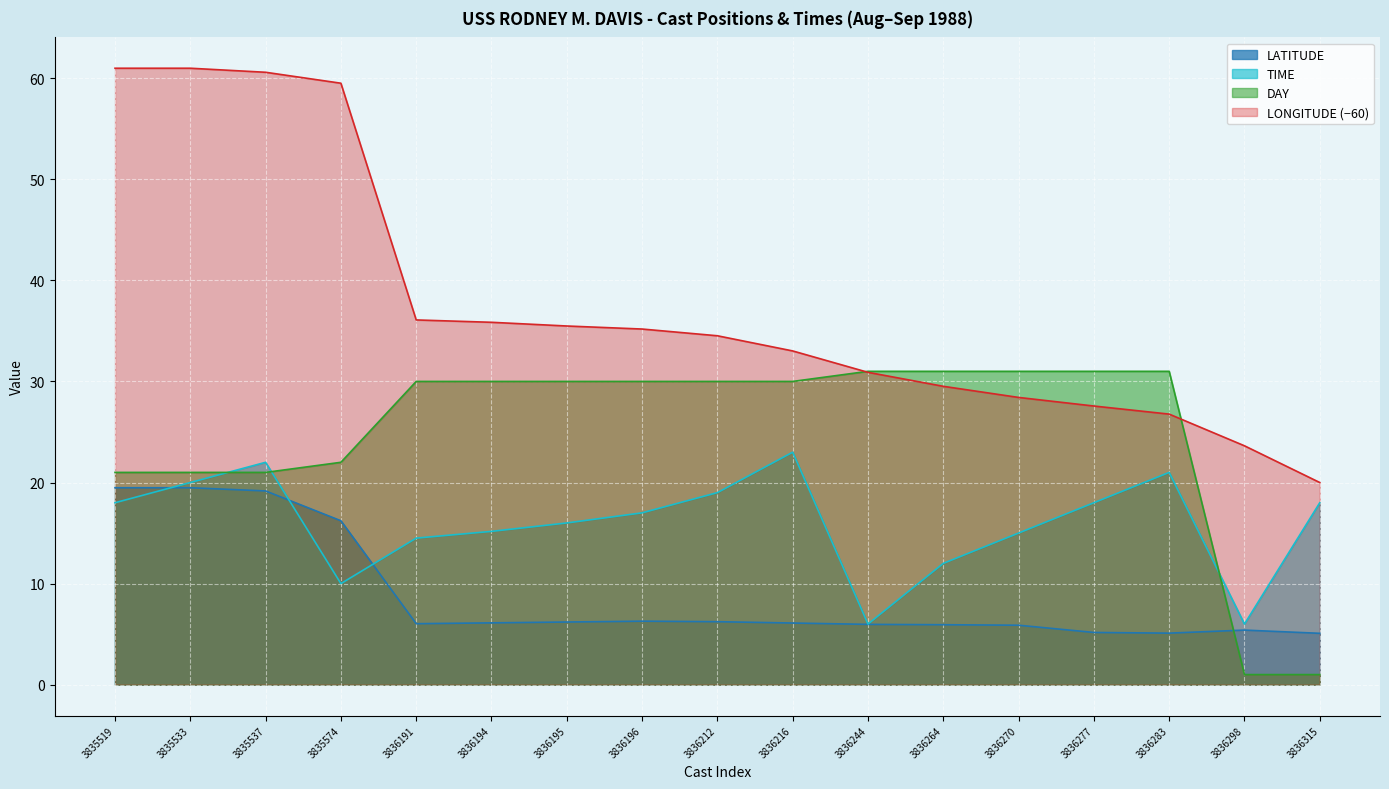

What is the difference between the maximum and minimum values in the LATITUDE series?

14.4